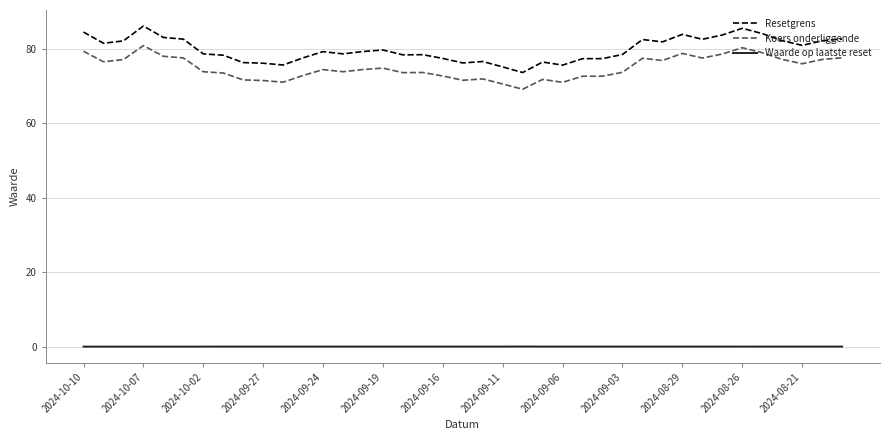

Rank the series by their maximum value, from lowest to highest.

Waarde op laatste reset, Koers onderliggende, Resetgrens